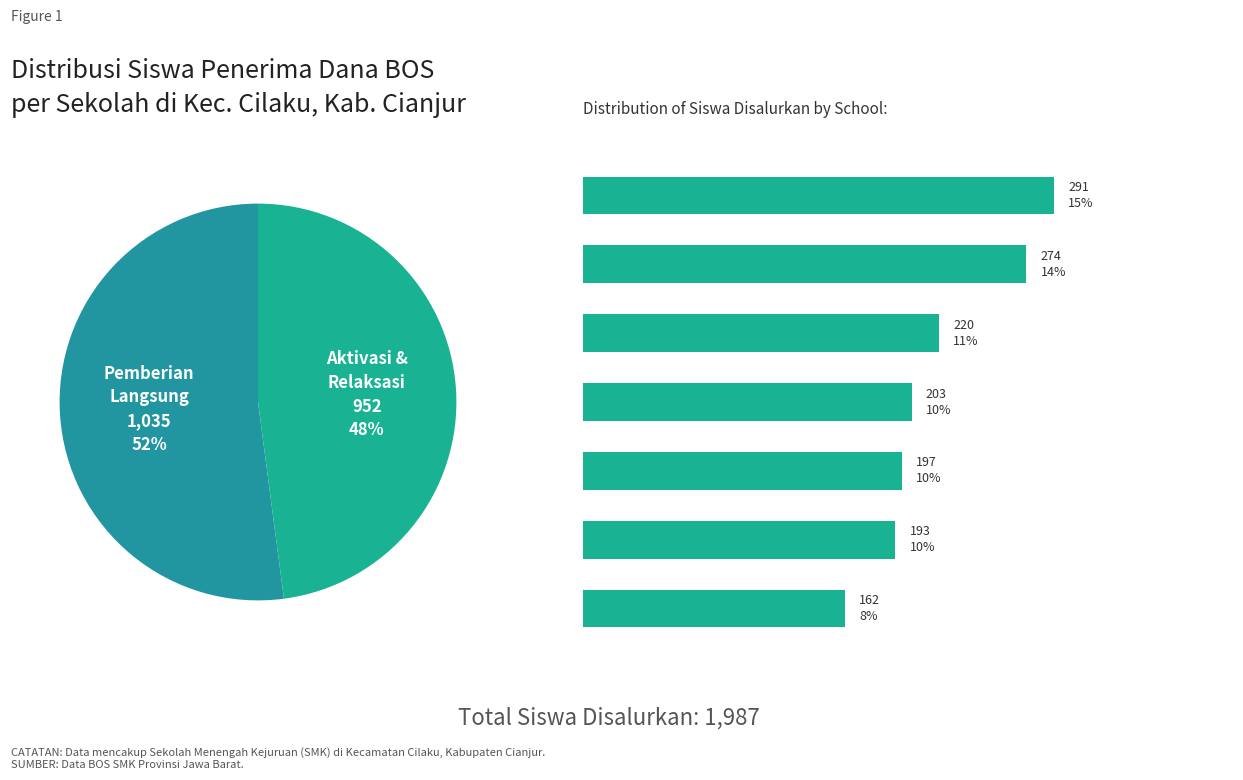

Does SMK MUTIARA QOLBU CIANJUR account for over 50% of the chart?

No